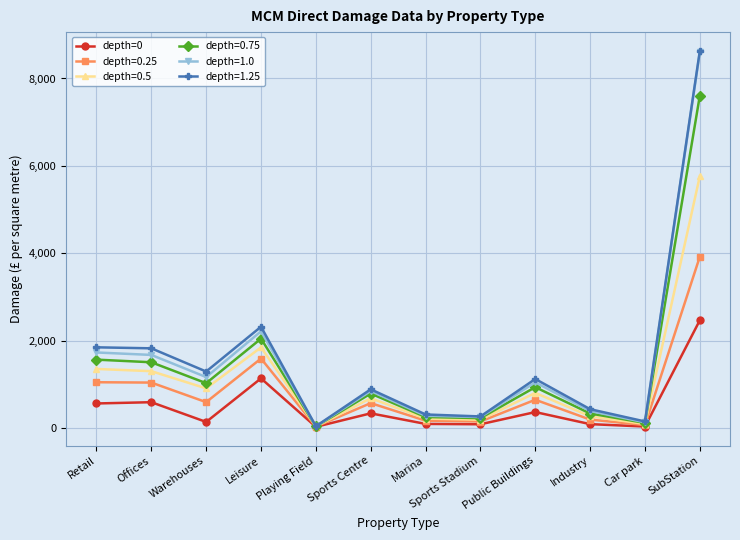

Is it true that depth=1.25 equals 2318 at Leisure?

True